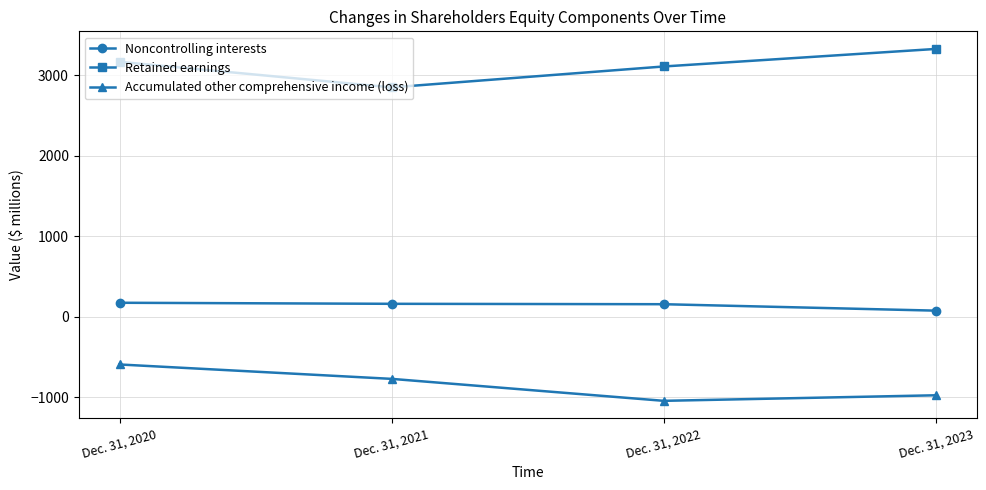

What is the sum of all Noncontrolling interests values?

559